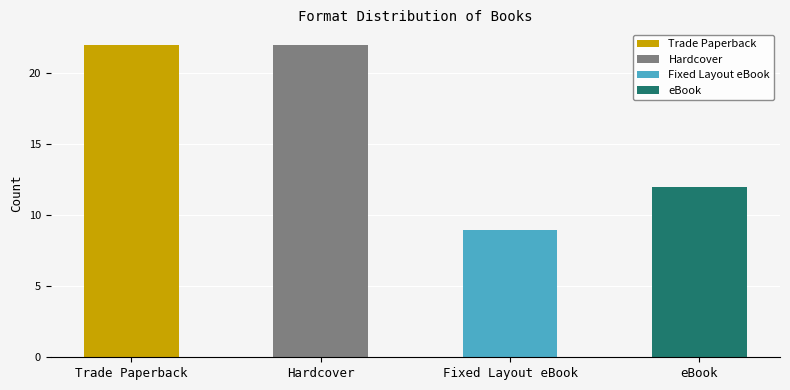

Which series has the widest spread of values?

Trade Paperback